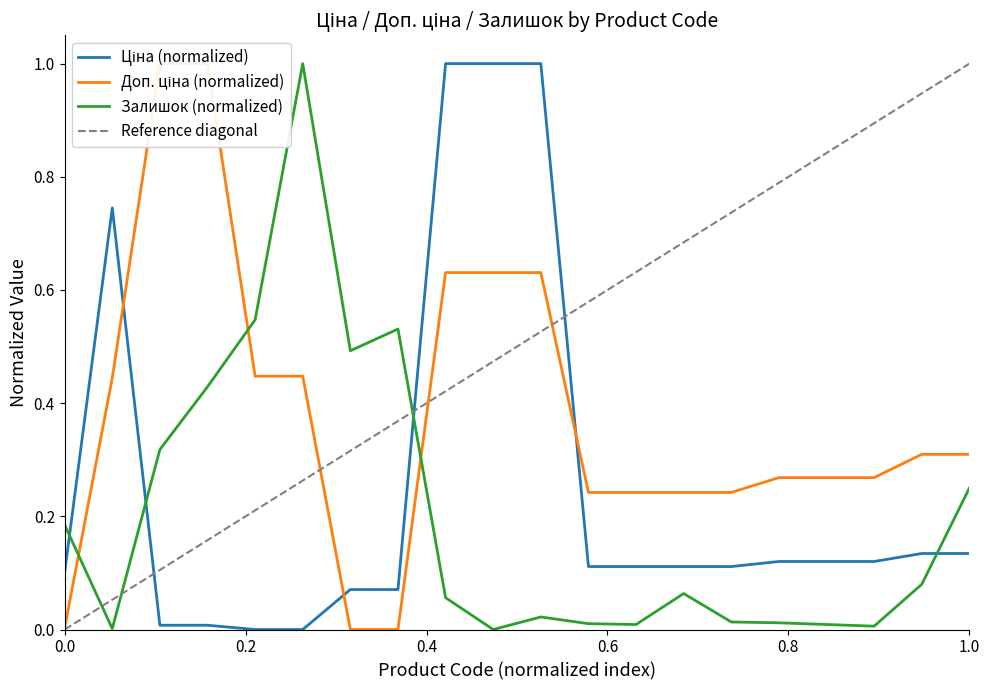

Which series ends up on top after the final intersection of Ціна and Залишок?

Залишок